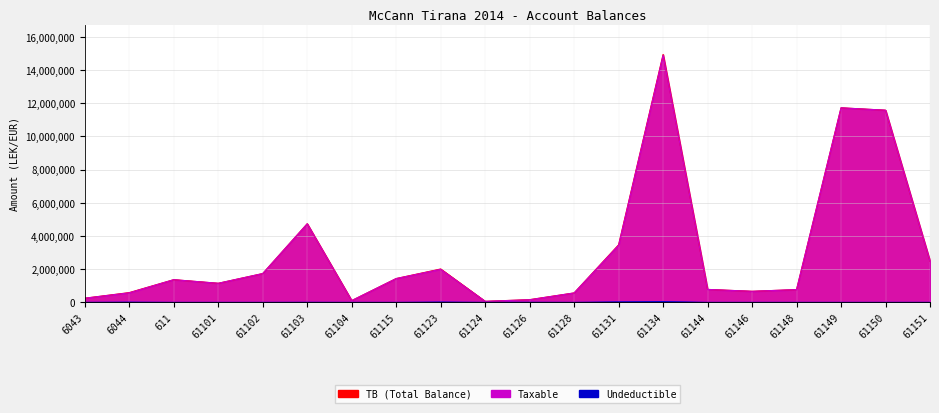

Which series has the largest total across all categories?

TB